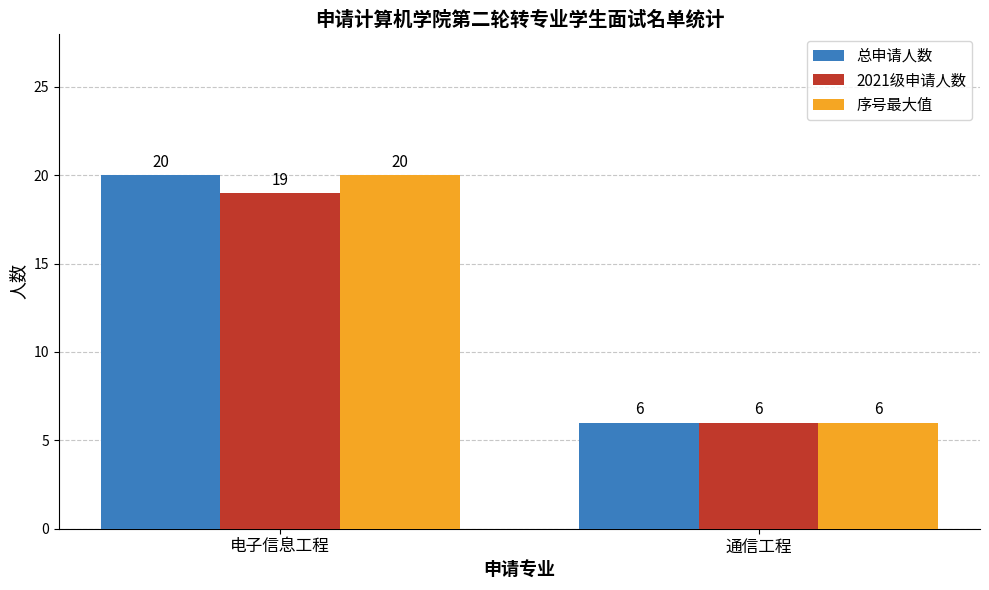

List the labels in order of 总申请人数 value, largest first.

电子信息工程, 通信工程